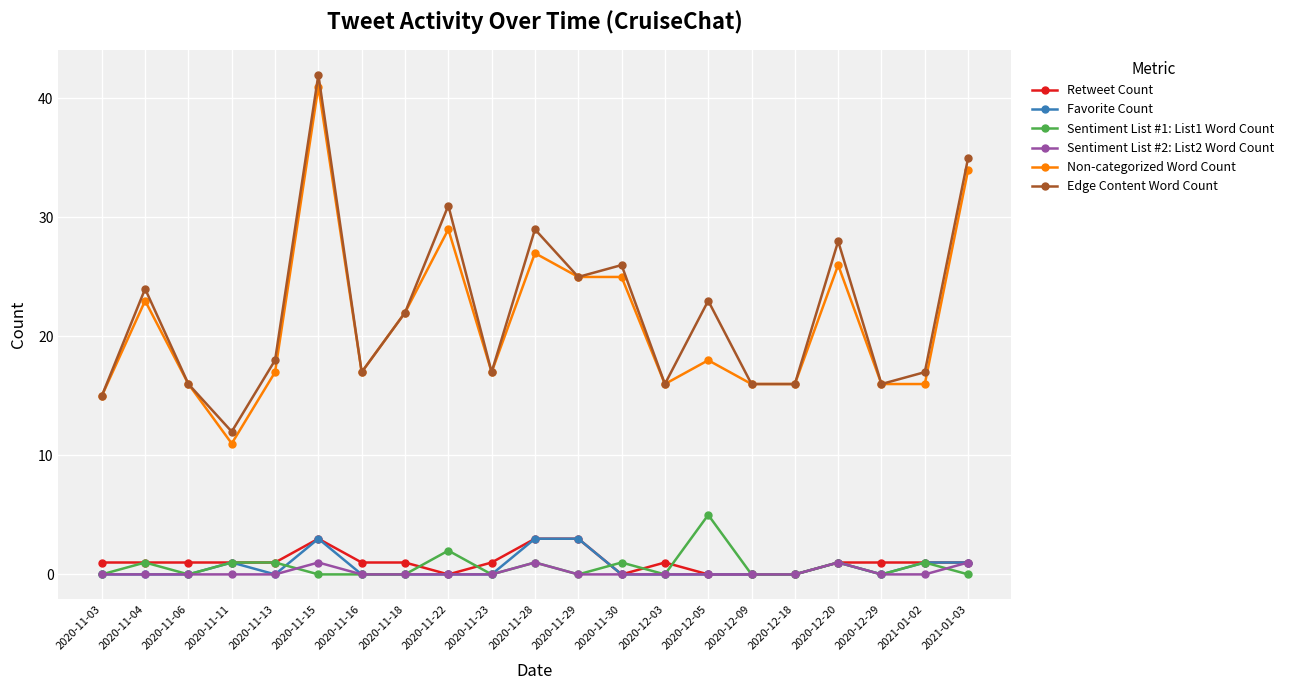

At which category does Edge Content Word Count reach its first local peak?

2020-11-04